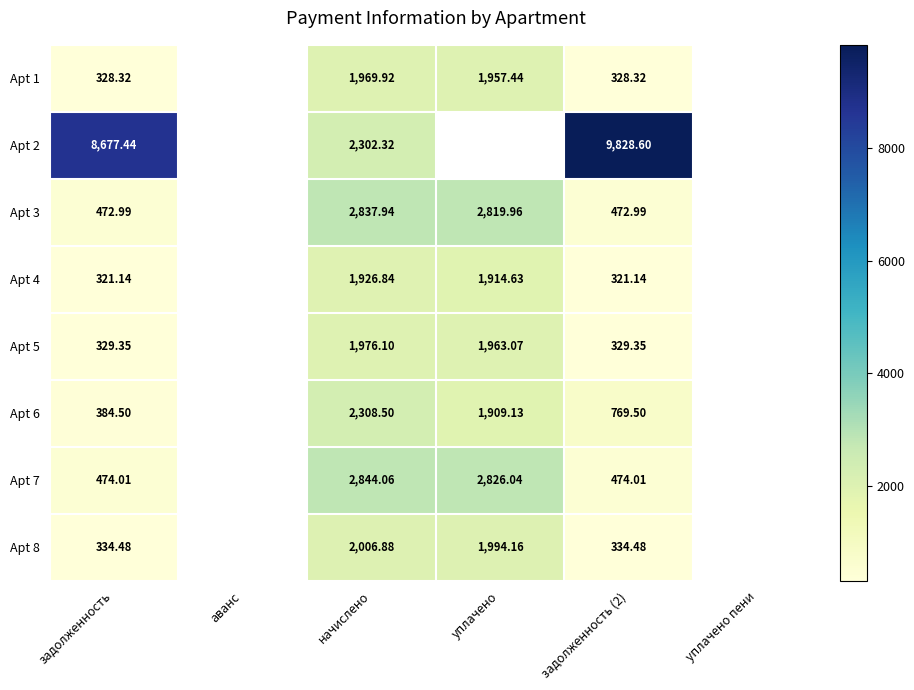

Is the value of Apt 2 at начислено greater than the value of Apt 8 at начислено?

Yes